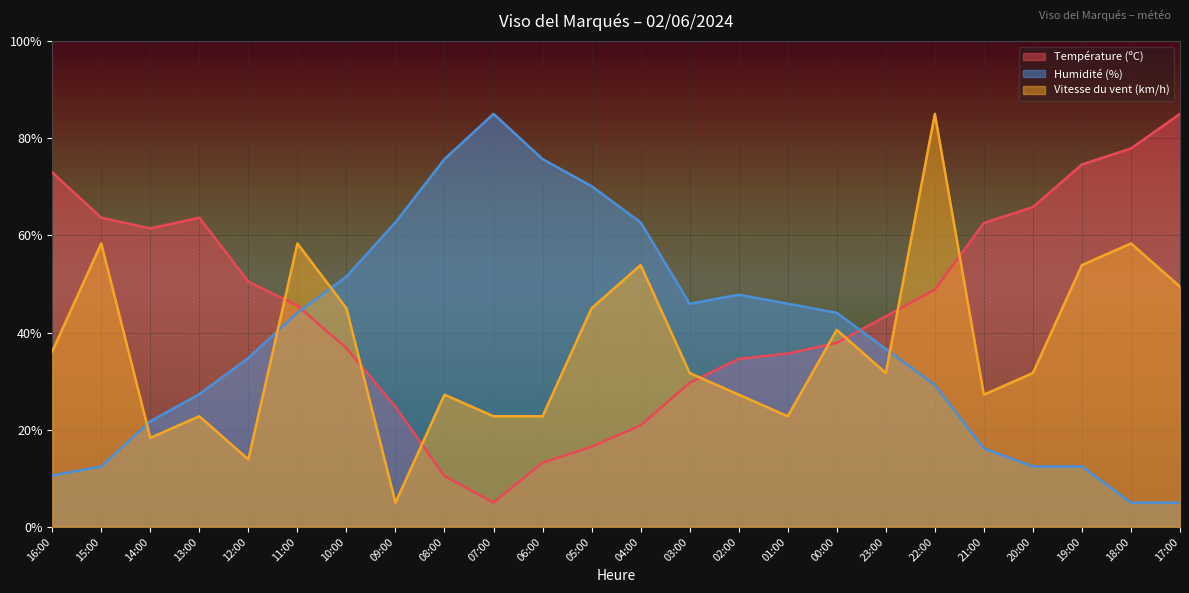

How many data points in Humidité (%) are above 44?

12